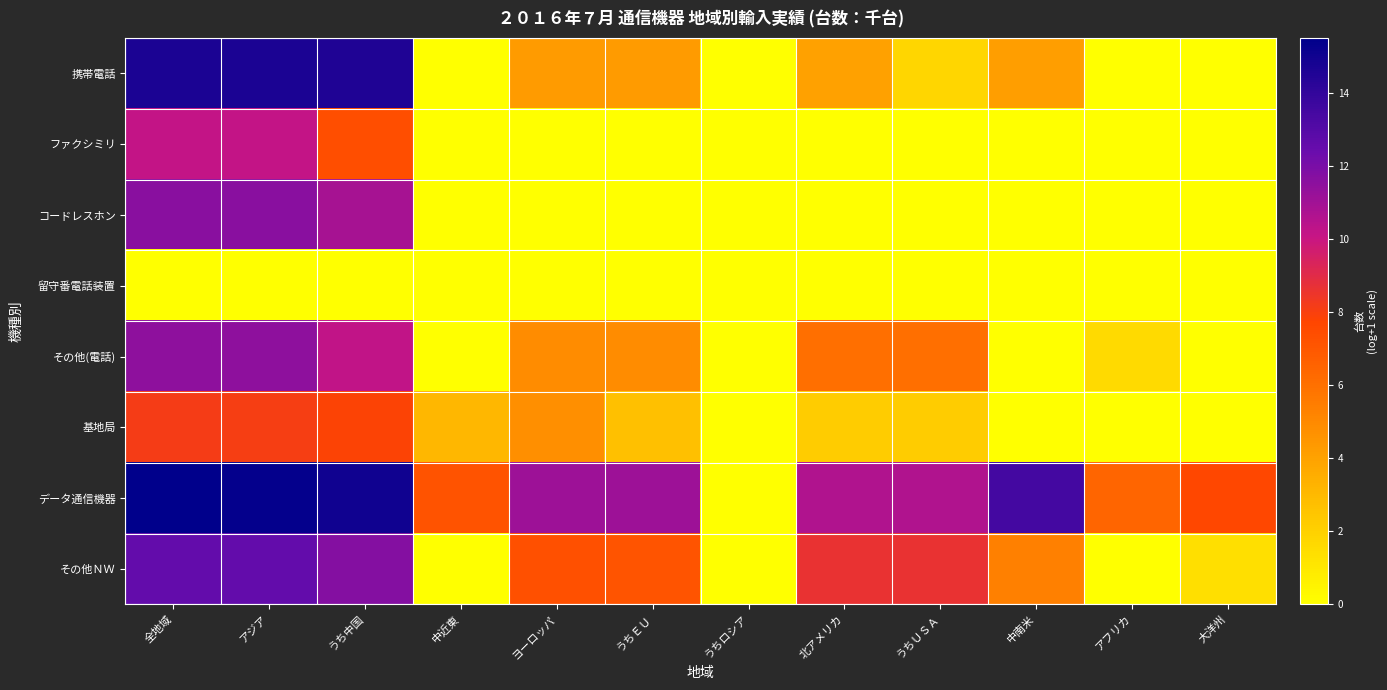

Reading right to left, extract all data points from this chart.

携帯電話: 大洋州=0.0	アフリカ=0.0	中南米=4.2	うちＵＳＡ=1.8	北アメリカ=4.0	うちロシア=0.0	うちＥＵ=4.3	ヨーロッパ=4.3	中近東=0.0	うち中国=14.6	アジア=14.7	全地域=14.7
ファクシミリ: 大洋州=0.0	アフリカ=0.0	中南米=0.0	うちＵＳＡ=0.0	北アメリカ=0.0	うちロシア=0.0	うちＥＵ=0.0	ヨーロッパ=0.0	中近東=0.0	うち中国=7.4	アジア=10.2	全地域=10.2
コードレスホン: 大洋州=0.0	アフリカ=0.0	中南米=0.0	うちＵＳＡ=0.0	北アメリカ=0.0	うちロシア=0.0	うちＥＵ=0.0	ヨーロッパ=0.0	中近東=0.0	うち中国=10.9	アジア=11.6	全地域=11.6
留守番電話装置: 大洋州=0.0	アフリカ=0.0	中南米=0.0	うちＵＳＡ=0.0	北アメリカ=0.0	うちロシア=0.0	うちＥＵ=0.0	ヨーロッパ=0.0	中近東=0.0	うち中国=0.0	アジア=0.0	全地域=0.0
その他(電話): 大洋州=0.0	アフリカ=1.6	中南米=0.0	うちＵＳＡ=6.0	北アメリカ=6.0	うちロシア=0.0	うちＥＵ=4.9	ヨーロッパ=4.9	中近東=0.0	うち中国=10.2	アジア=11.5	全地域=11.5
基地局: 大洋州=0.0	アフリカ=0.0	中南米=0.0	うちＵＳＡ=2.2	北アメリカ=2.2	うちロシア=0.0	うちＥＵ=2.7	ヨーロッパ=4.7	中近東=3.1	うち中国=7.8	アジア=8.1	全地域=8.1
データ通信機器: 大洋州=7.6	アフリカ=6.5	中南米=13.5	うちＵＳＡ=10.6	北アメリカ=10.6	うちロシア=0.0	うちＥＵ=11.1	ヨーロッパ=11.1	中近東=7.2	うち中国=15.0	アジア=15.3	全地域=15.5
その他ＮＷ: 大洋州=1.4	アフリカ=0.0	中南米=5.4	うちＵＳＡ=8.6	北アメリカ=8.6	うちロシア=0.0	うちＥＵ=7.1	ヨーロッパ=7.3	中近東=0.0	うち中国=11.7	アジア=12.5	全地域=12.6